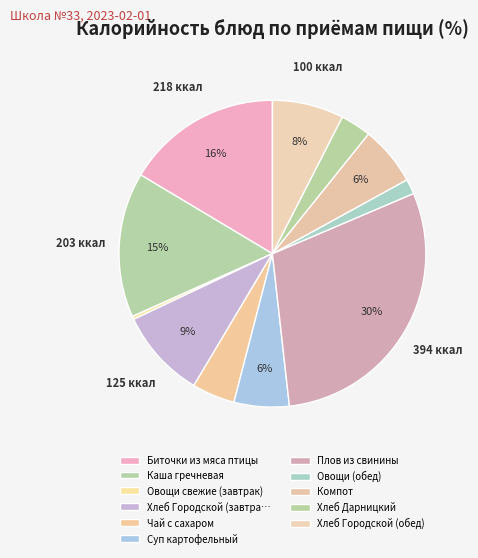

To the nearest percent, what is the average slice percentage?

9%